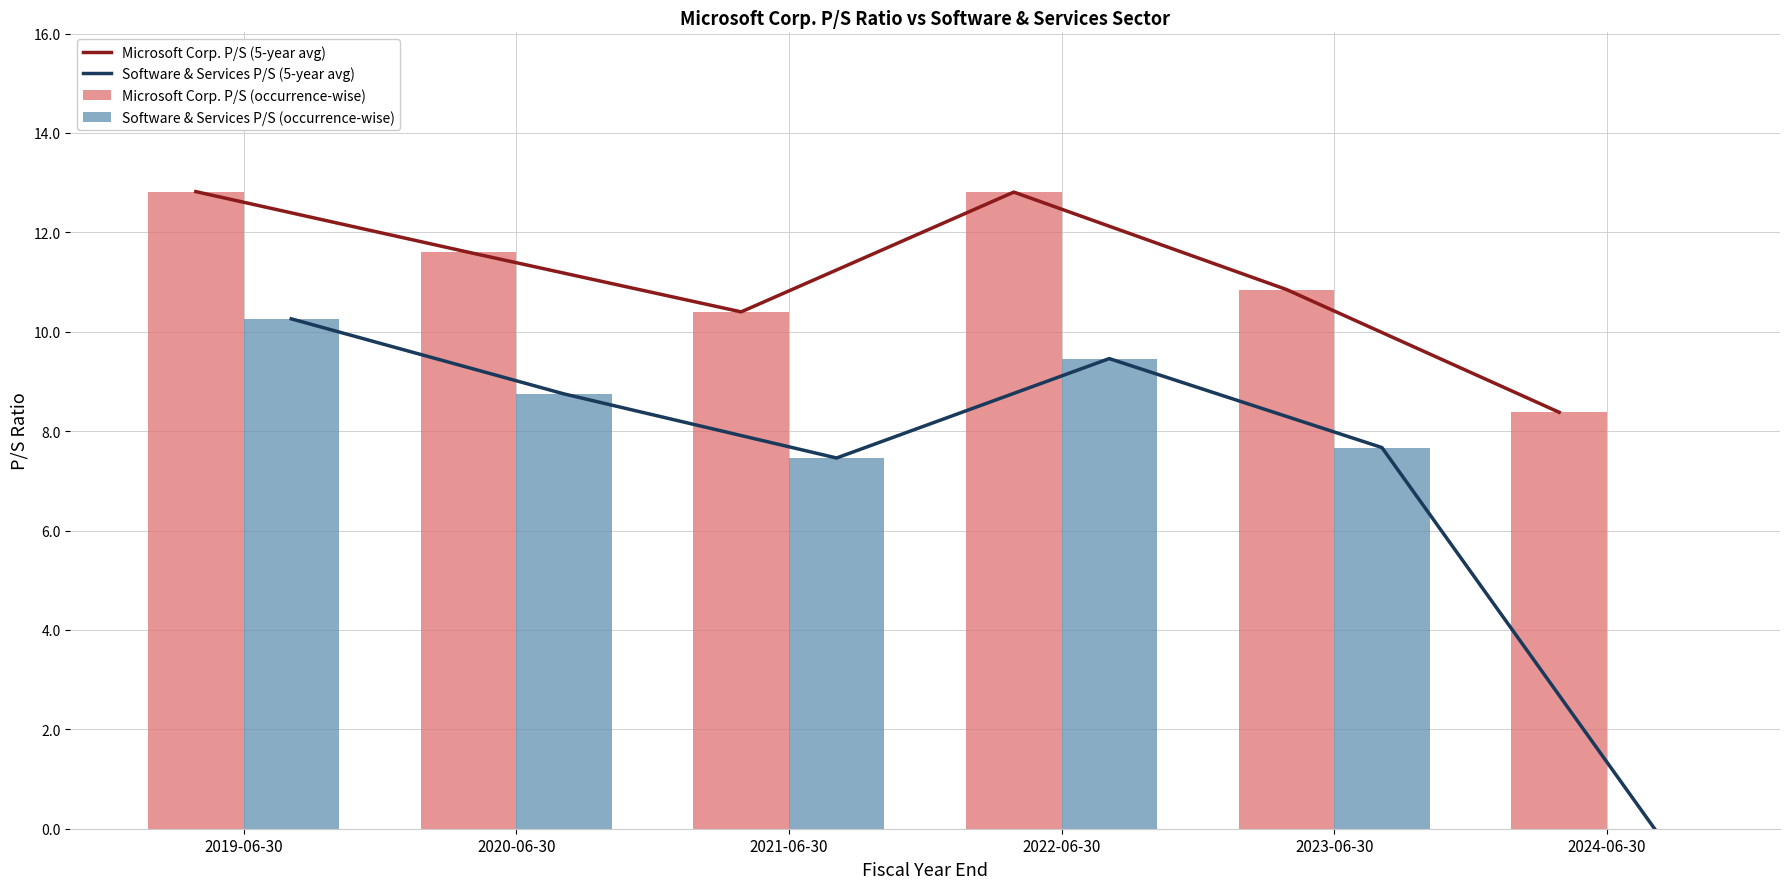

What is the value of the Microsoft Corp. P/S (occurrence-wise) bar at the 4th from the left?

12.8